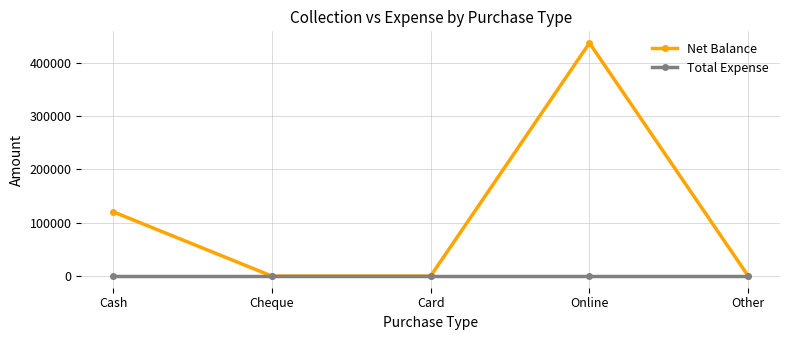

The value of Net Balance at Cash is 120500. True or false?

True